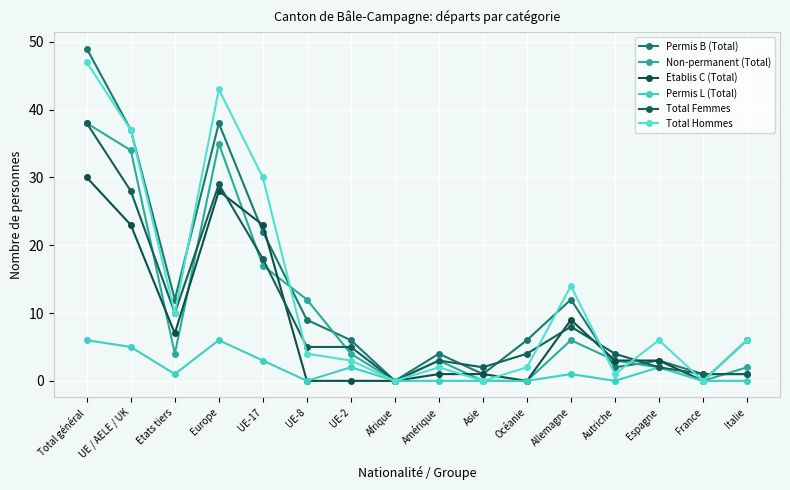

How many interior local peaks does the Permis B (Total) series have?

4